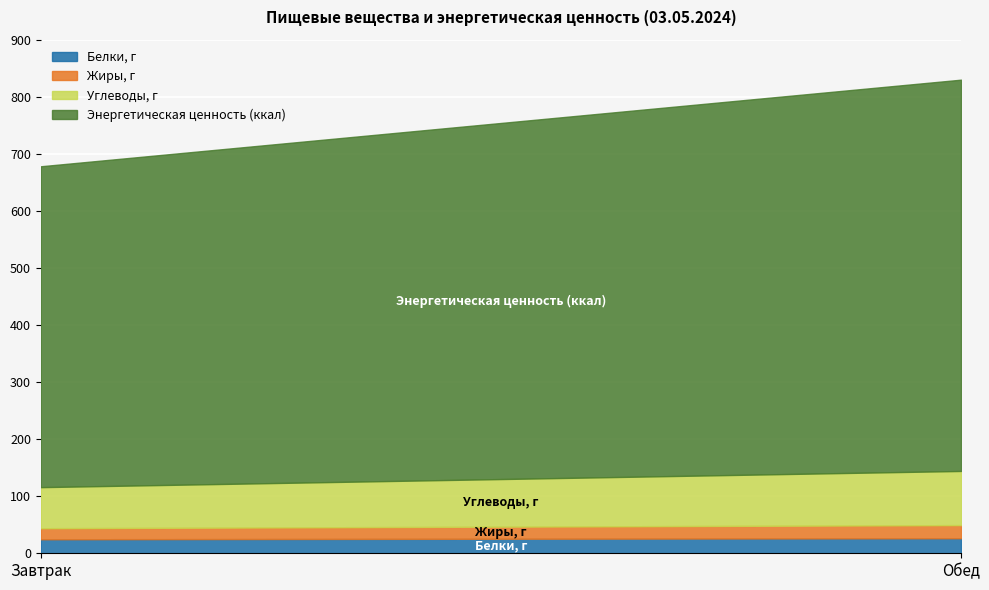

True or false: Белки, г has a value of 26.4 at Обед.

True